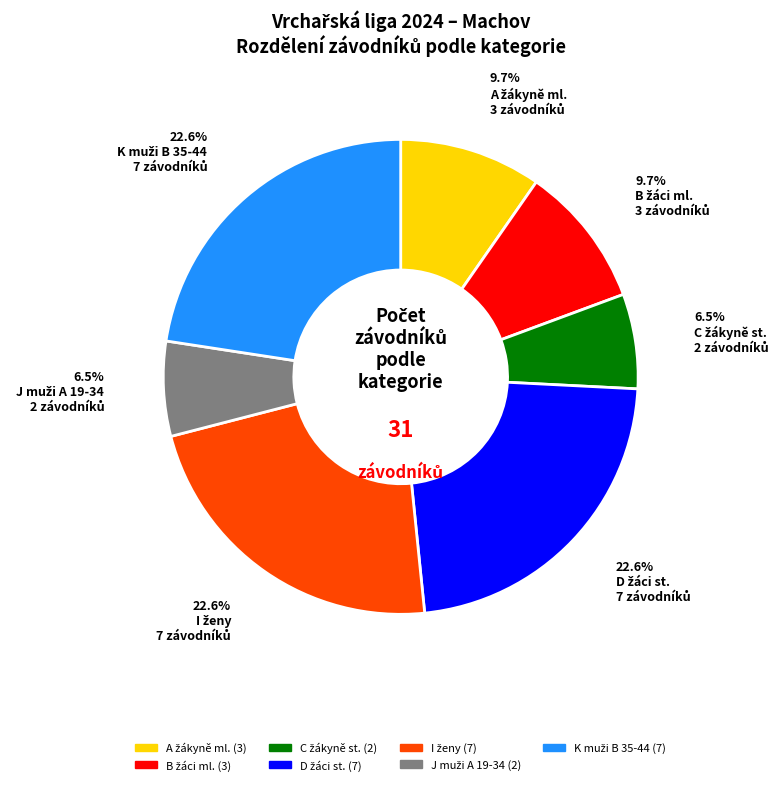

Is there a majority slice in this chart?

No